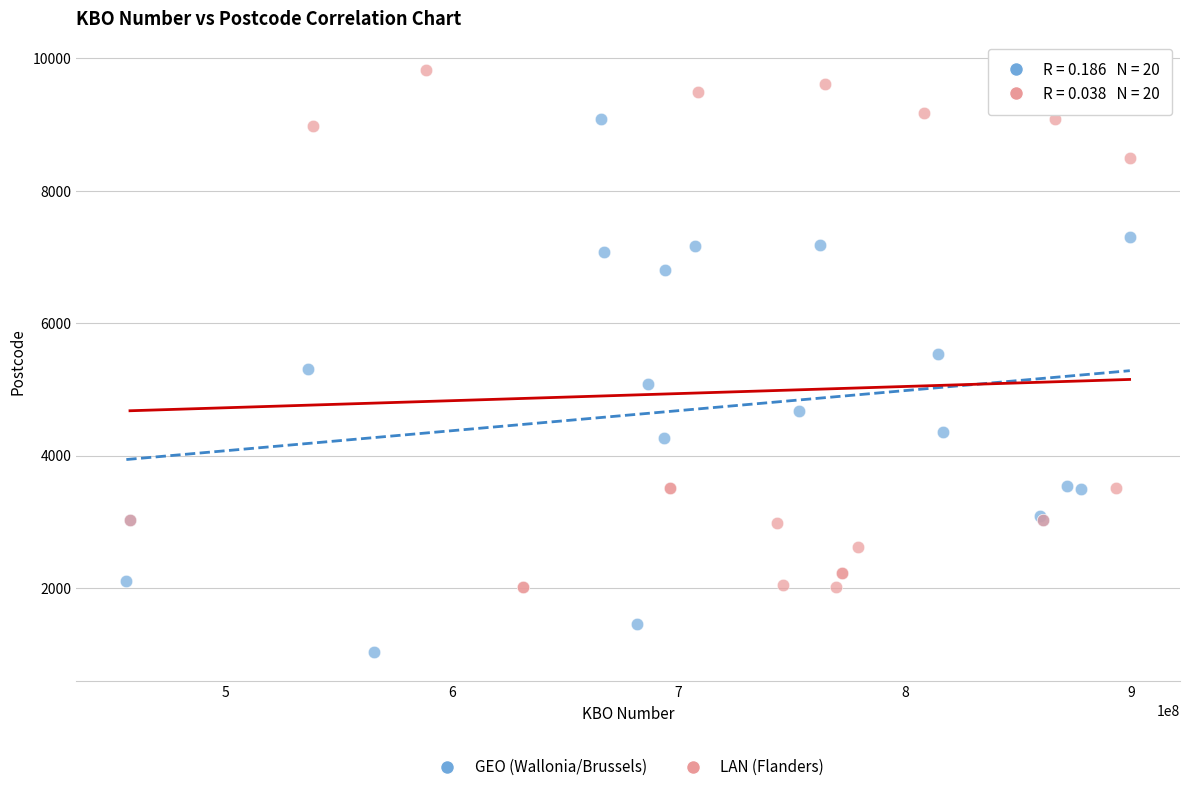

Which series reaches the maximum Y coordinate?

LAN (Flanders)